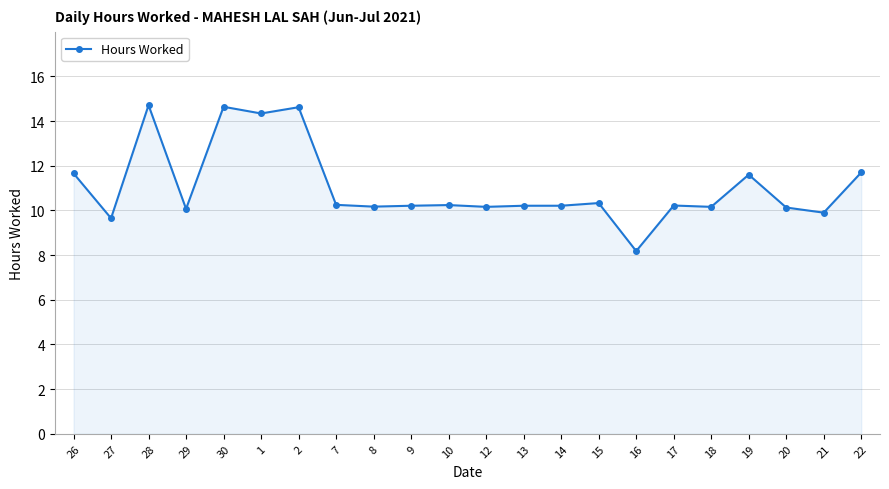

What is the label of the 4th point from the right?

19